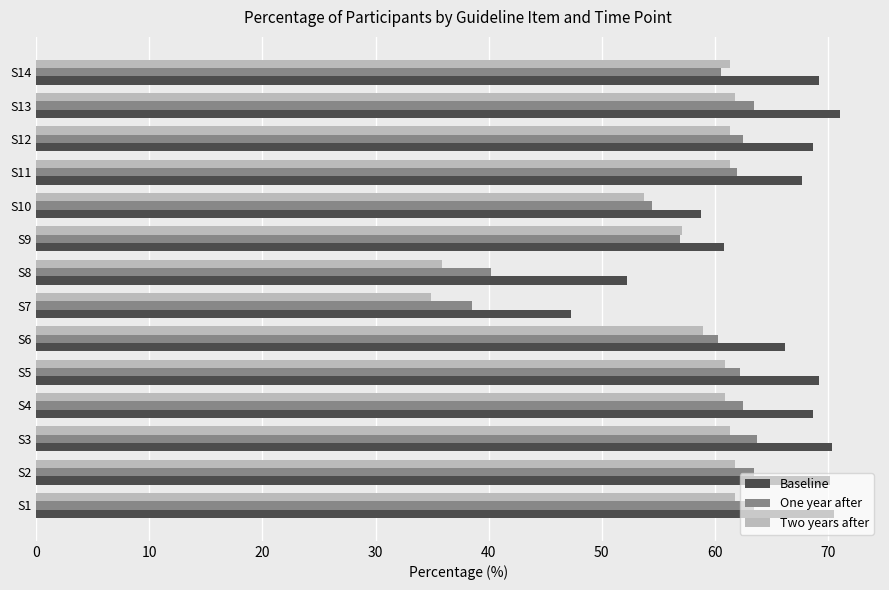

The value of Baseline at S14 is 69.2. True or false?

True